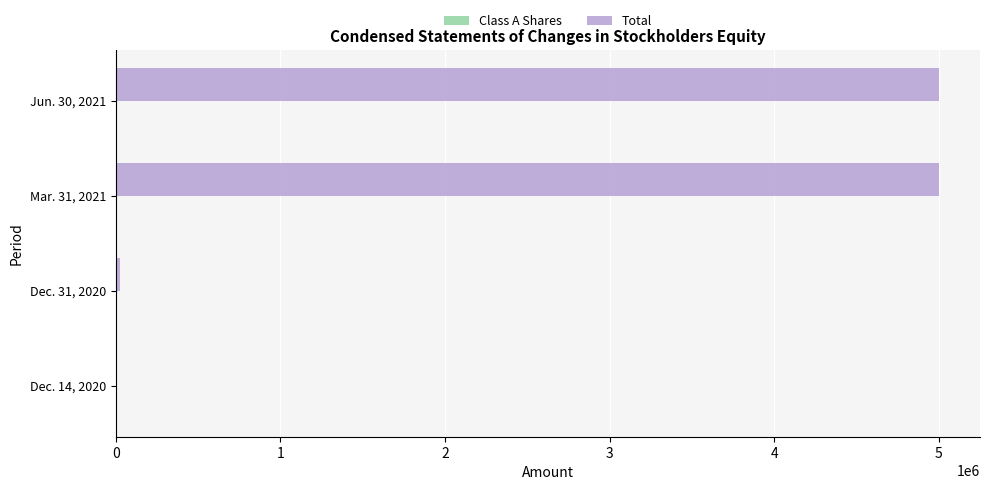

Which series has the largest total across all categories?

Total